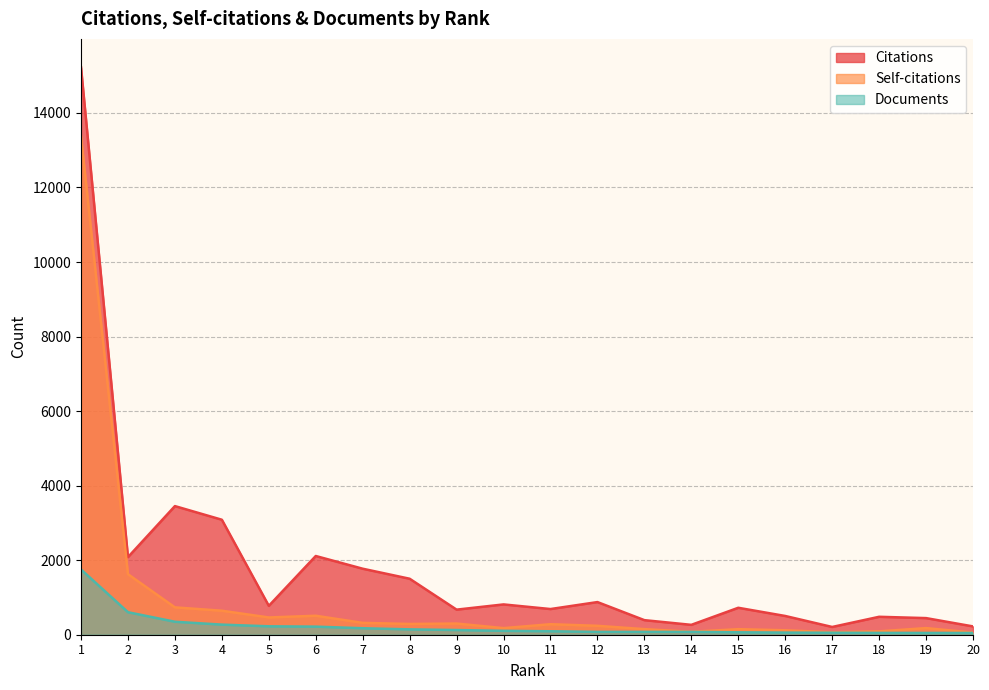

Where does the Documents series first go above 104?

1